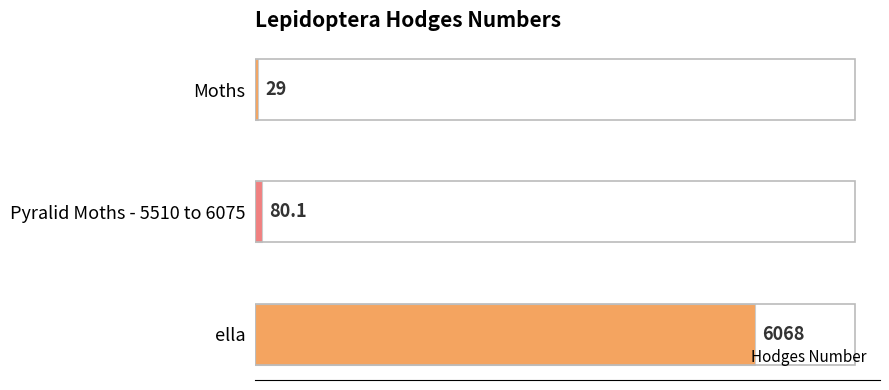

What is the greatest value displayed?

6068.0